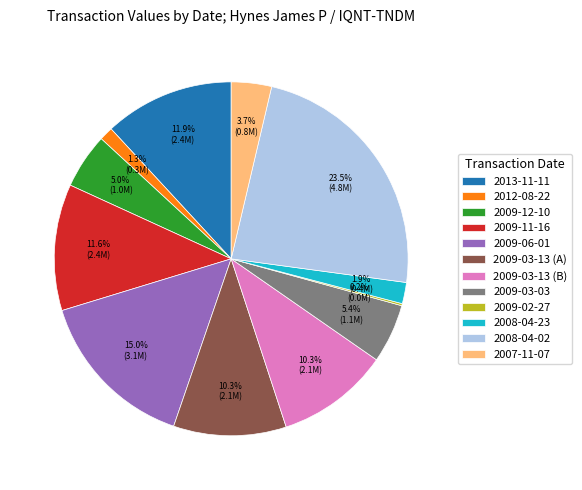

Combined, do 2009-11-16 and 2009-12-10 account for over 50%?

No